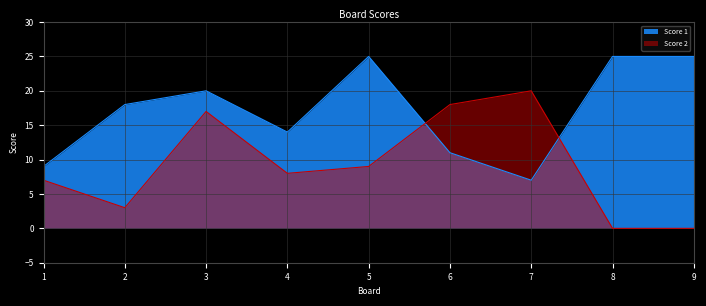

Which series has the largest range (max minus min)?

Score 2